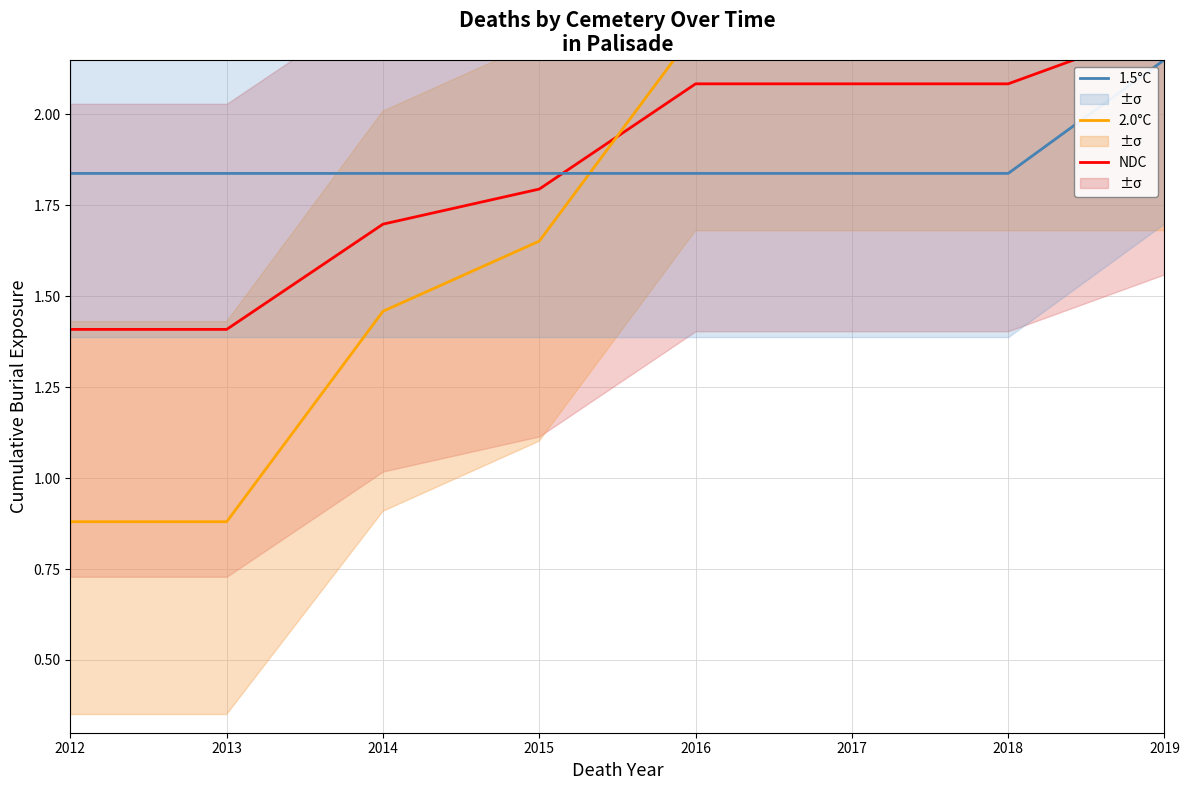

Reading left to right, extract all data points from this chart.

NDC: 2012=1.4	2013=1.4	2014=1.7	2015=1.8	2016=2.1	2017=2.1	2018=2.1	2019=2.2
2.0°C: 2012=0.9	2013=0.9	2014=1.5	2015=1.7	2016=2.2	2017=2.2	2018=2.2	2019=2.2
1.5°C: 2012=1.8	2013=1.8	2014=1.8	2015=1.8	2016=1.8	2017=1.8	2018=1.8	2019=2.1